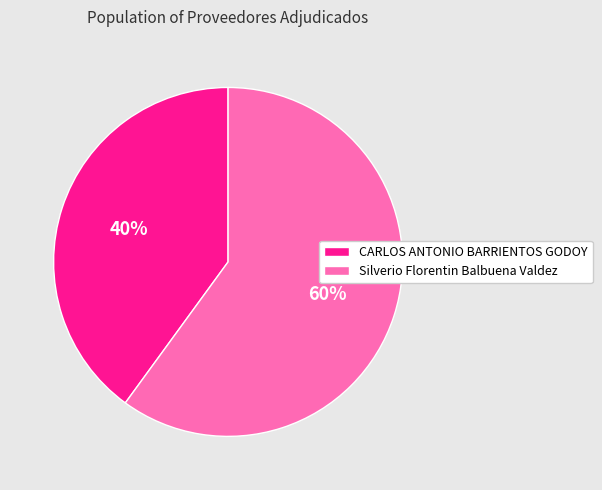

What is the ratio of the value at CARLOS ANTONIO BARRIENTOS GODOY to the value at Silverio Florentin Balbuena Valdez?

0.7